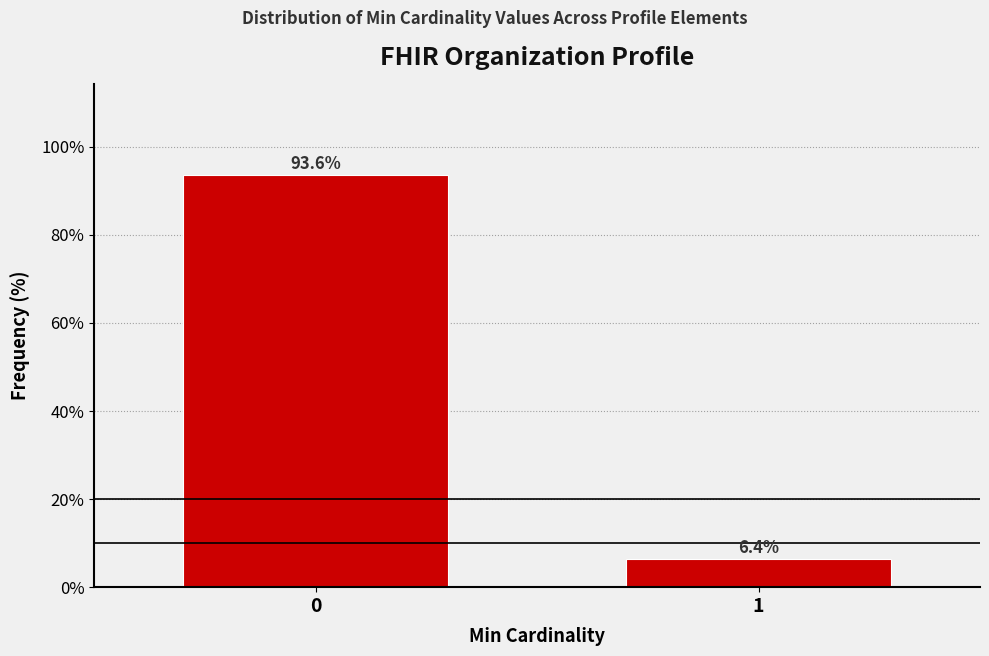

Reading left to right, transcribe all the data shown in this chart.

93.6	6.4